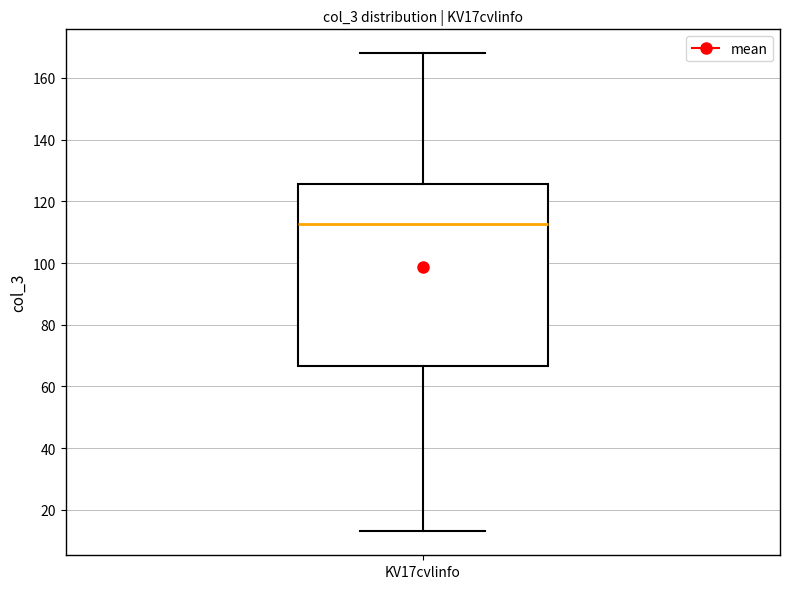

Where is the upper edge of the box for KV17cvlinfo on the y-axis? The values are not printed on the chart, so give them approximately, as read against the axis.

126